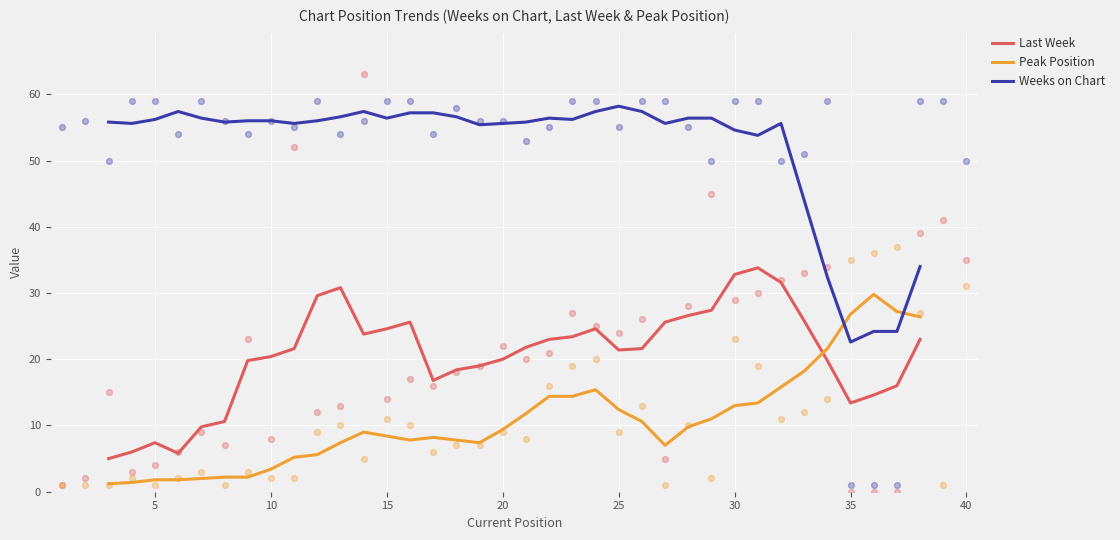

How many intersections are there between Peak Position and Weeks on Chart?

2